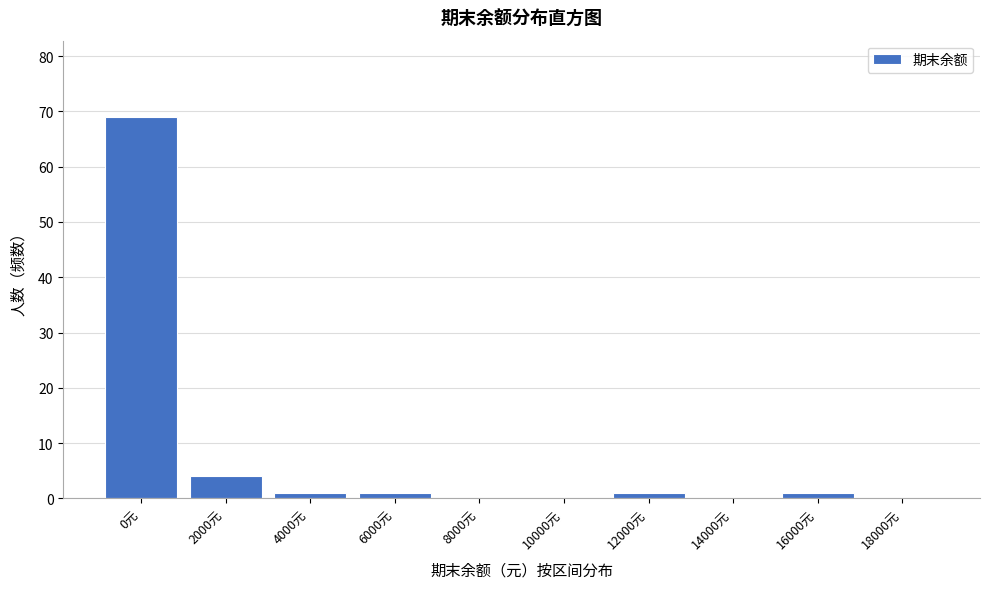

Reading right to left, transcribe all the data shown in this chart.

18000元=0	16000元=1	14000元=0	12000元=1	10000元=0	8000元=0	6000元=1	4000元=1	2000元=4	0元=69